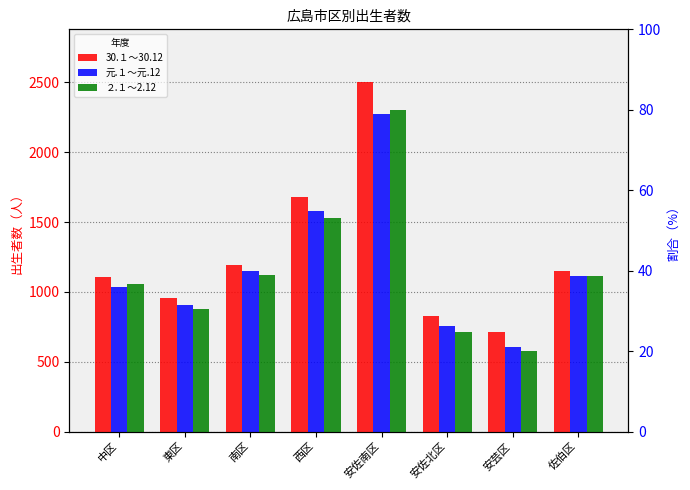

What is the lowest value of the 30.１～30.12 series?

715